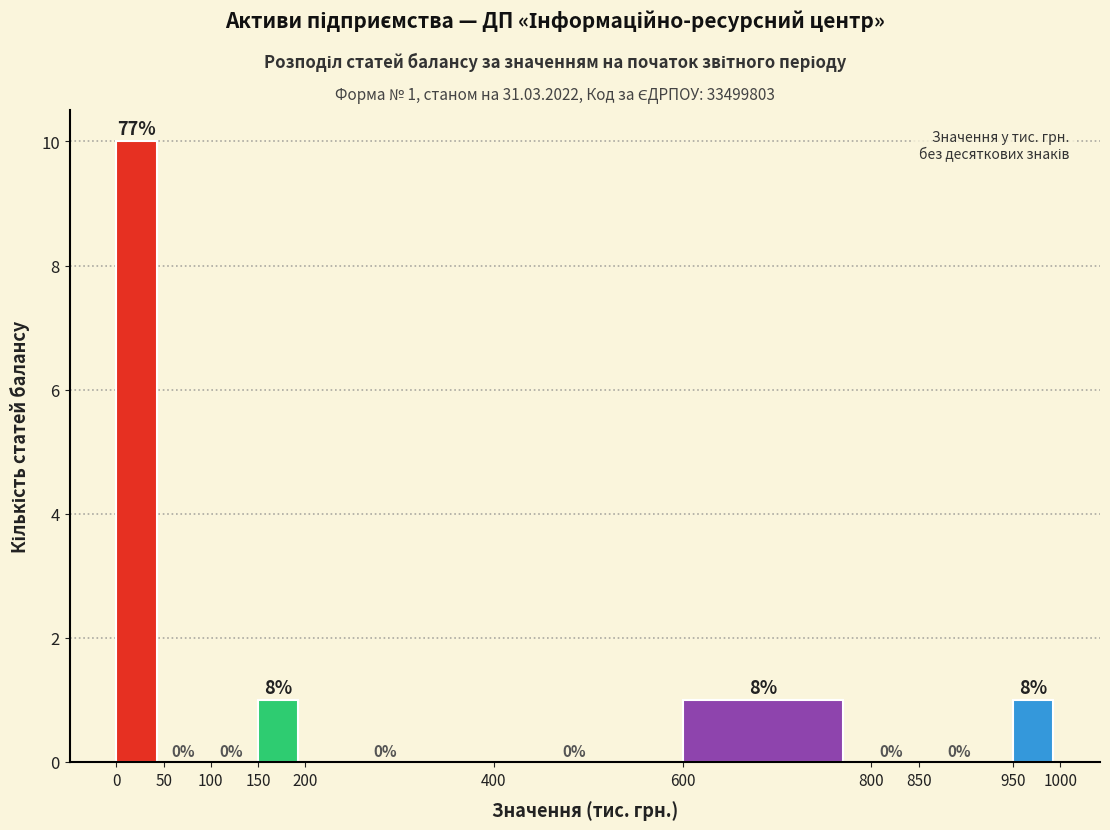

Which range on the x-axis has the tallest bar?

0 to 50